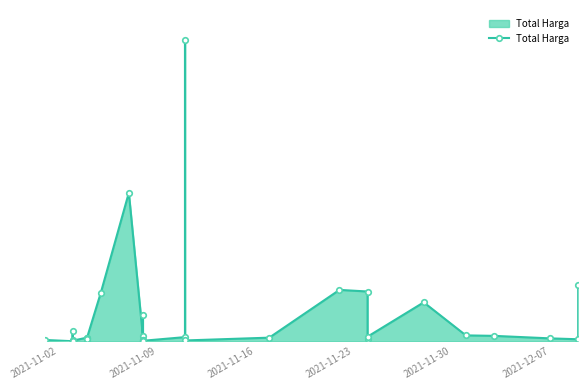

The value at 16 is 26824666. True or false?

False